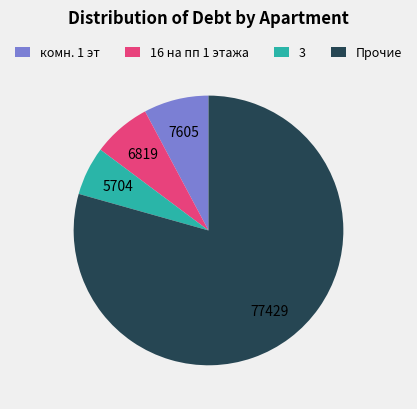

Combined, do 16 на пп 1 этажа and 3 account for over 50%?

No